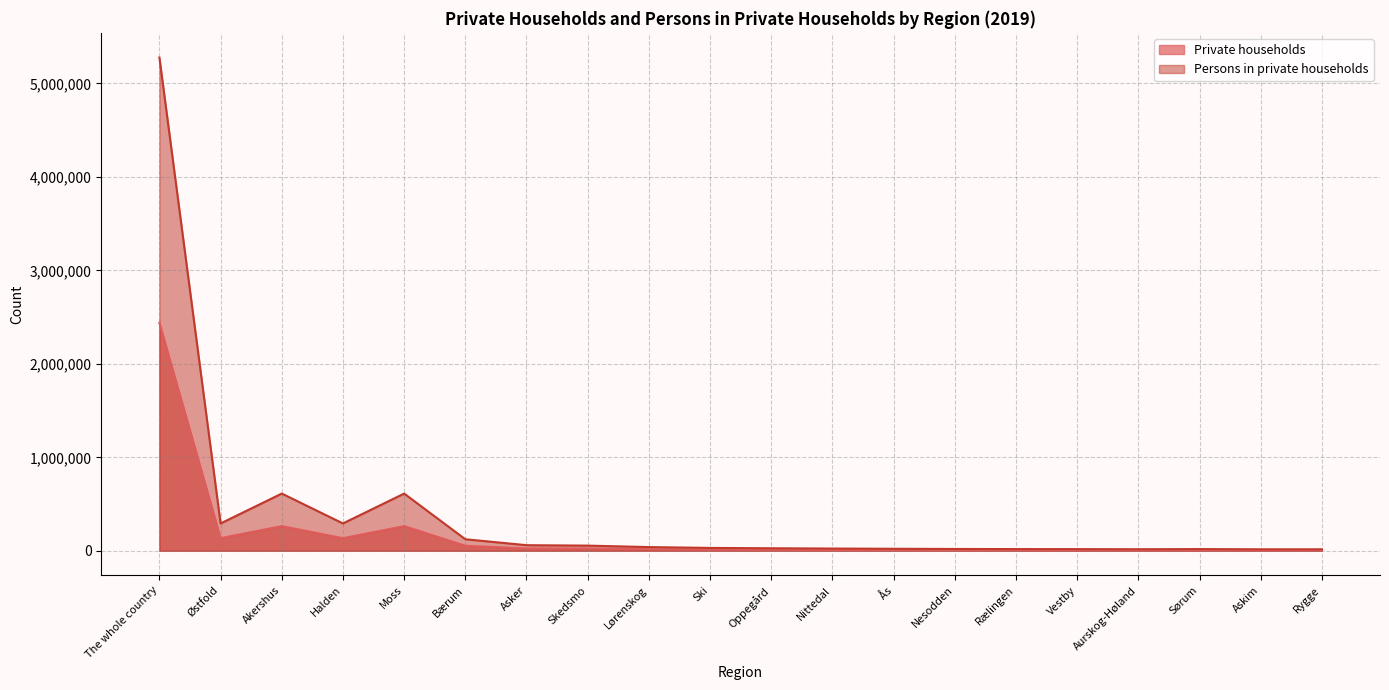

What is the total value across all series at Halden?

426872